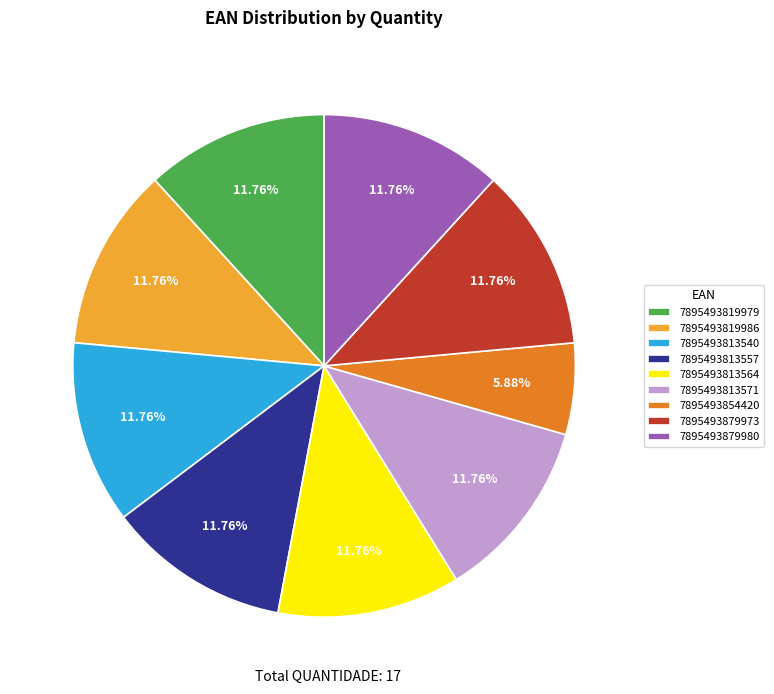

What percentage do 7895493813571 and 7895493879980 together represent?

23.5%